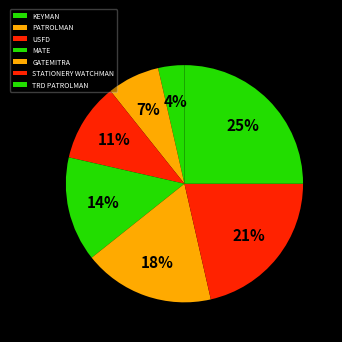

Rank the categories by value from lowest to highest.

KEYMAN, PATROLMAN, USFD, MATE, GATEMITRA, STATIONERY WATCHMAN, TRD PATROLMAN